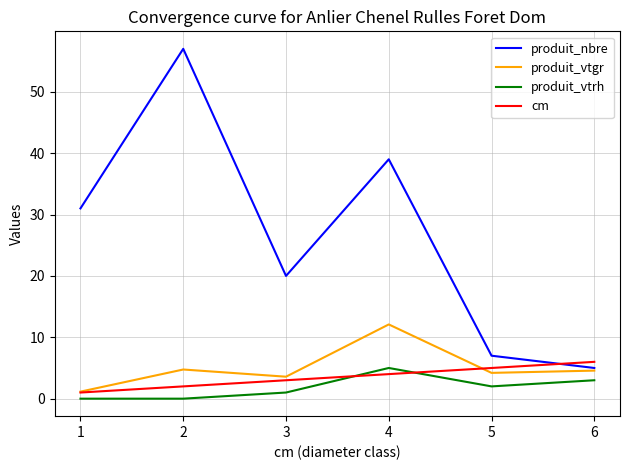

List the labels in order of produit_nbre value, largest first.

2, 4, 1, 3, 5, 6